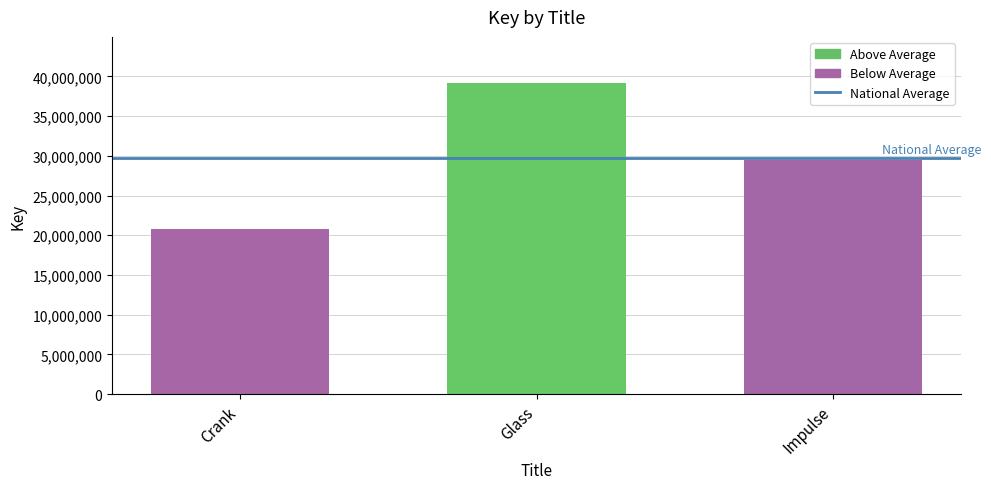

List the labels in order of value, largest first.

Glass, Impulse, Crank